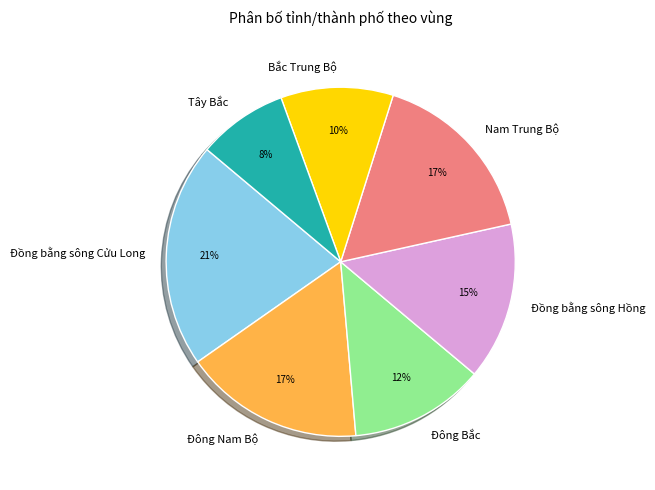

To the nearest percent, what portion does Đông Nam Bộ represent?

17%